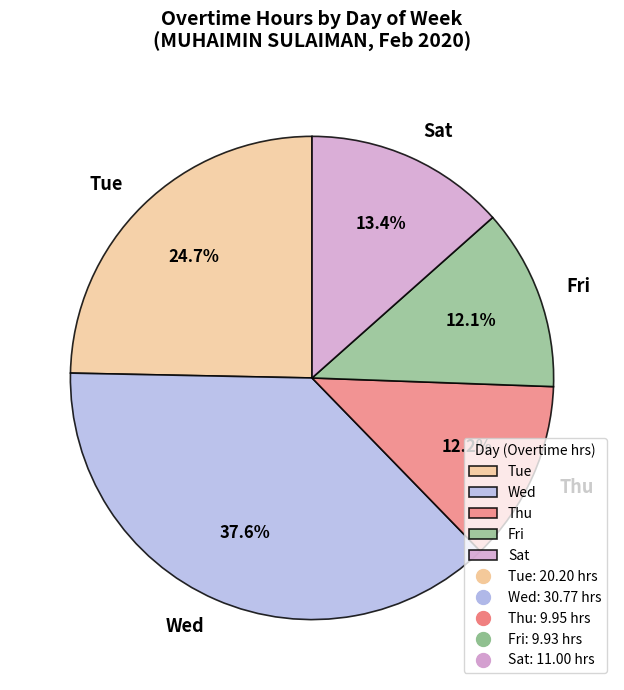

How much of the chart is everything except Tue?

75.3%